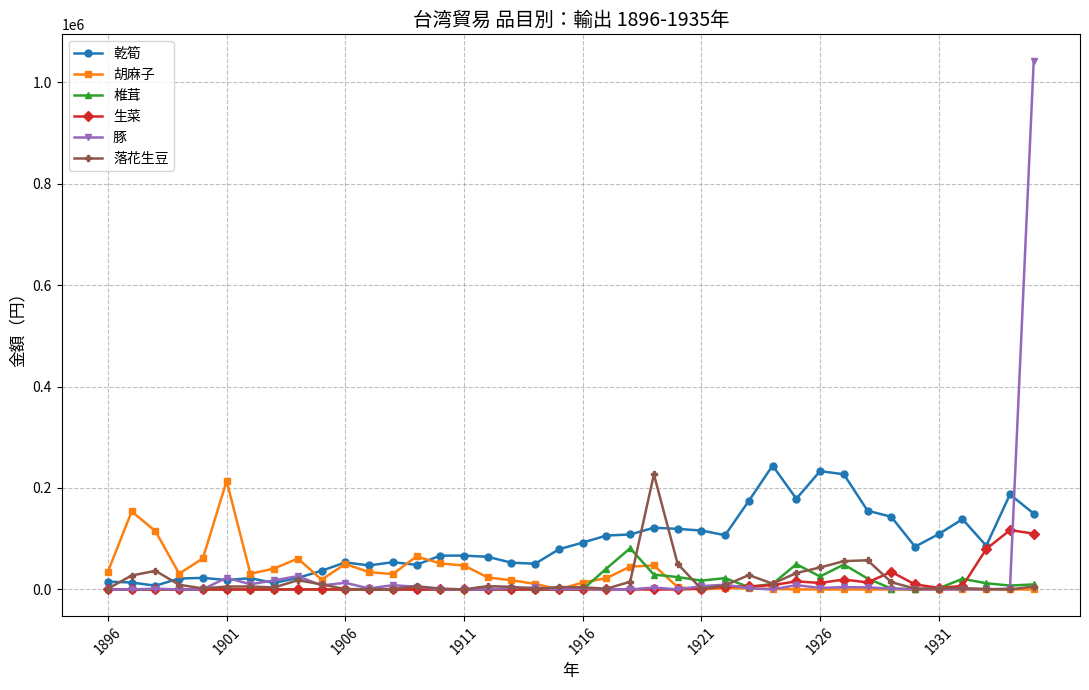

What are all the series names shown in the legend?

乾筍, 胡麻子, 椎茸, 生菜, 豚, 落花生豆